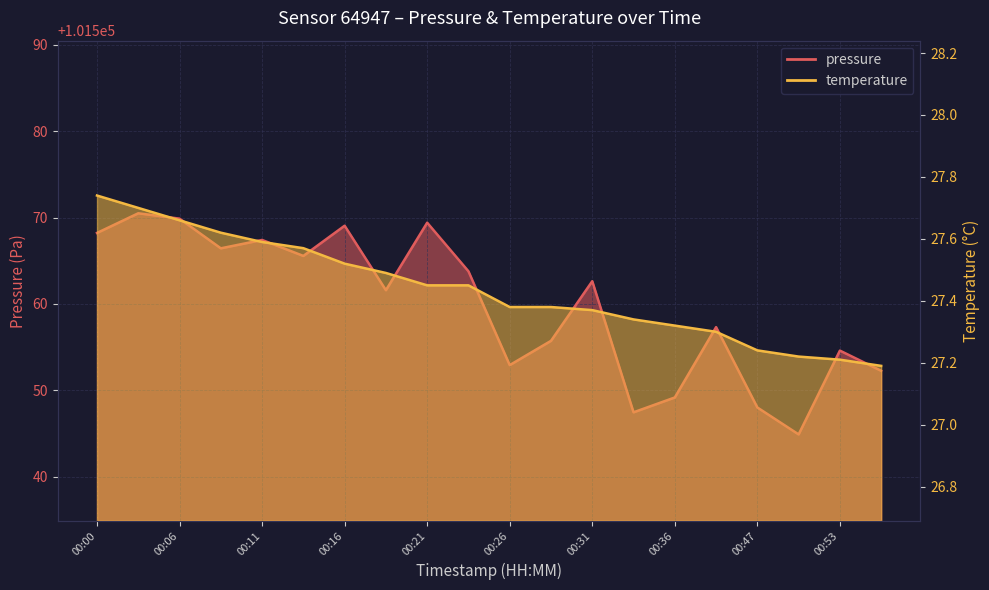

Reading right to left, list all the values displayed in this chart.

pressure: 00:58=101552.2	00:53=101554.6	00:50=101544.9	00:47=101548.0	00:39=101557.3	00:36=101549.2	00:34=101547.4	00:31=101562.6	00:29=101555.7	00:26=101552.9	00:24=101563.8	00:21=101569.4	00:19=101561.6	00:16=101569.1	00:14=101565.6	00:11=101567.4	00:08=101566.4	00:06=101569.9	00:03=101570.5	00:00=101568.2
temperature: 00:58=27.2	00:53=27.2	00:50=27.2	00:47=27.2	00:39=27.3	00:36=27.3	00:34=27.3	00:31=27.4	00:29=27.4	00:26=27.4	00:24=27.4	00:21=27.4	00:19=27.5	00:16=27.5	00:14=27.6	00:11=27.6	00:08=27.6	00:06=27.7	00:03=27.7	00:00=27.7